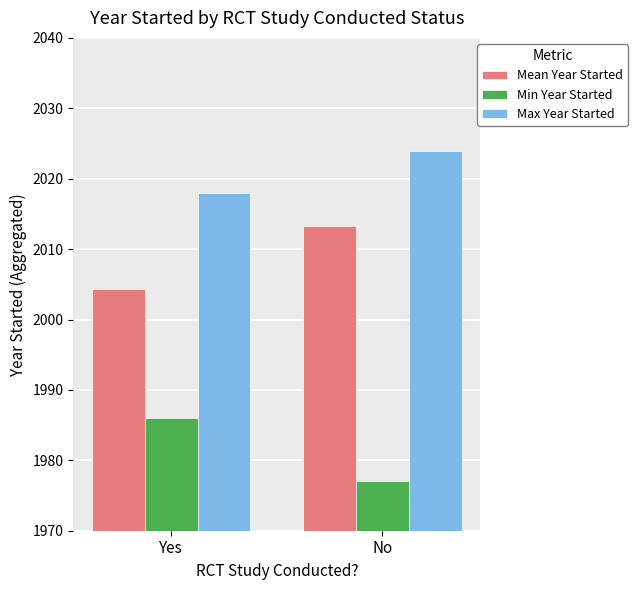

How many categories are shown in the chart?

2